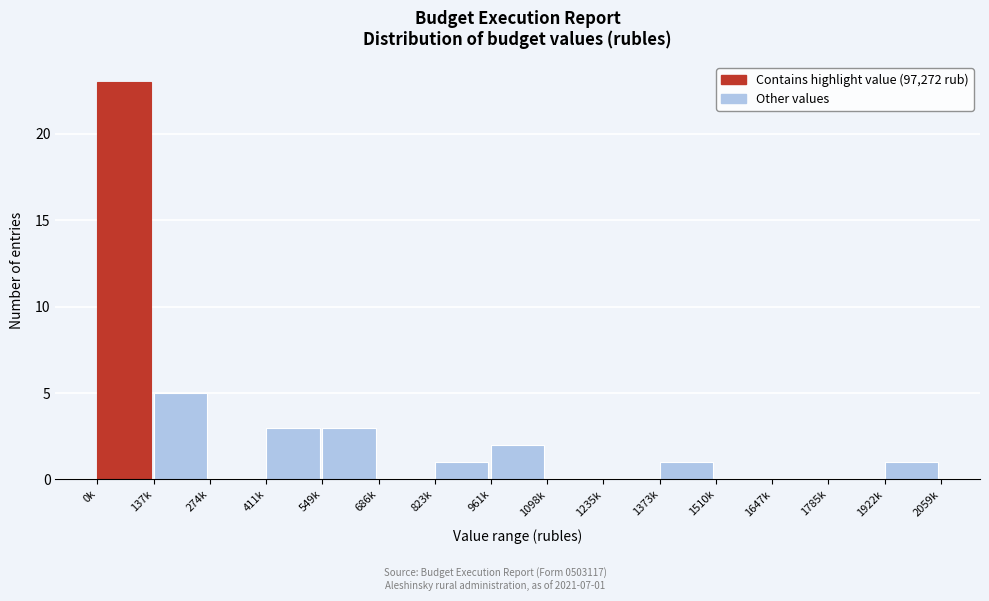

Reading left to right, list all the values displayed in this chart.

0k=23	137k=5	274k=0	411k=3	549k=3	686k=0	823k=1	961k=2	1098k=0	1235k=0	1373k=1	1510k=0	1647k=0	1785k=0	1922k=1